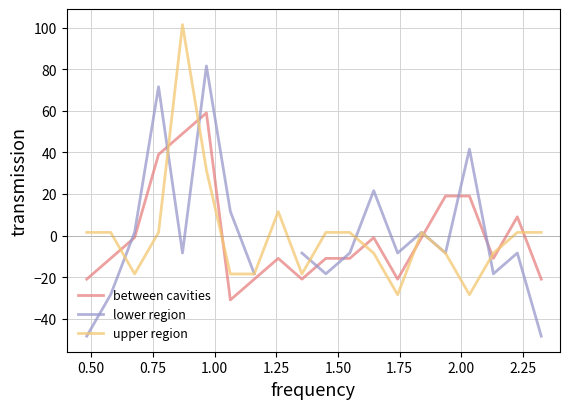

How many times do upper region and between cavities cross each other?

10